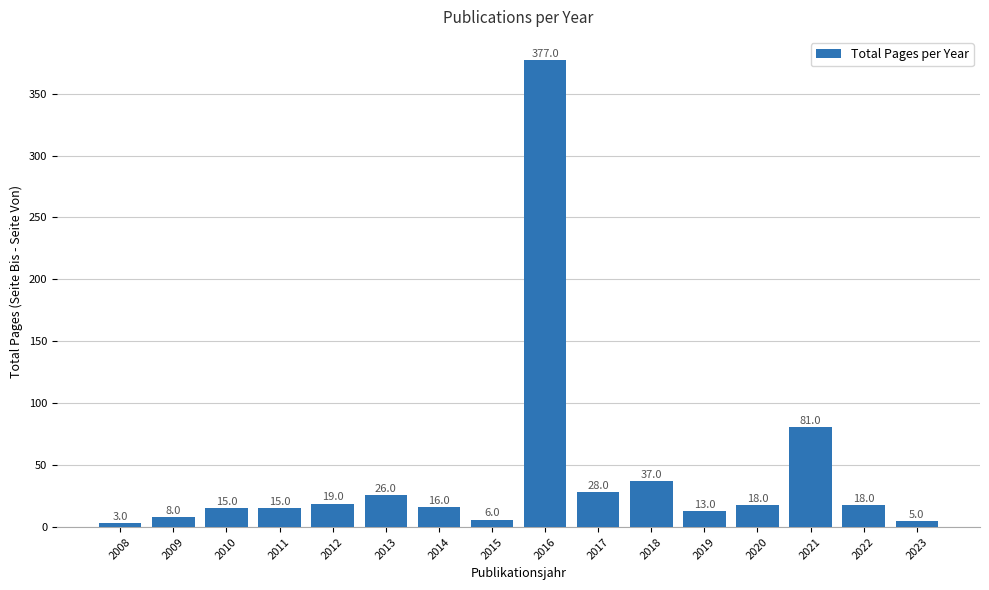

At which label does the data first exceed 18?

2012